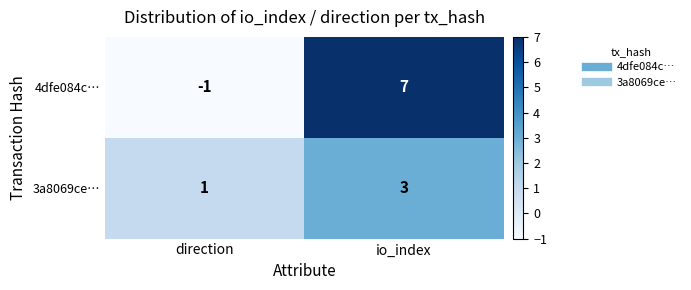

The value of 4dfe084c… at direction is -1. True or false?

True